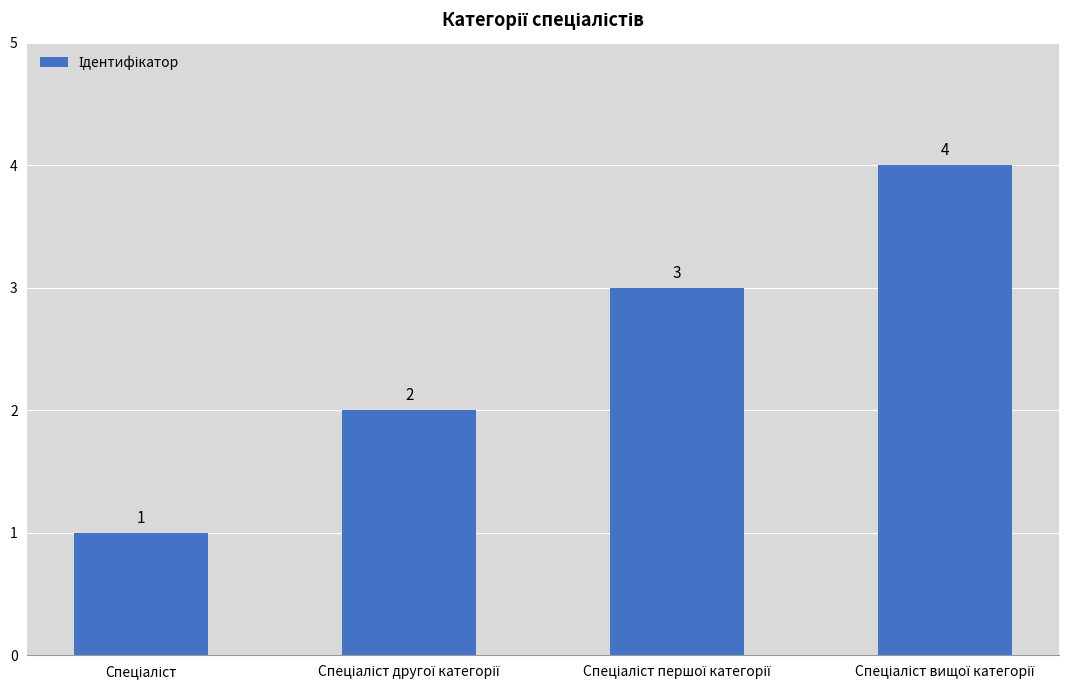

What is the greatest value displayed?

4